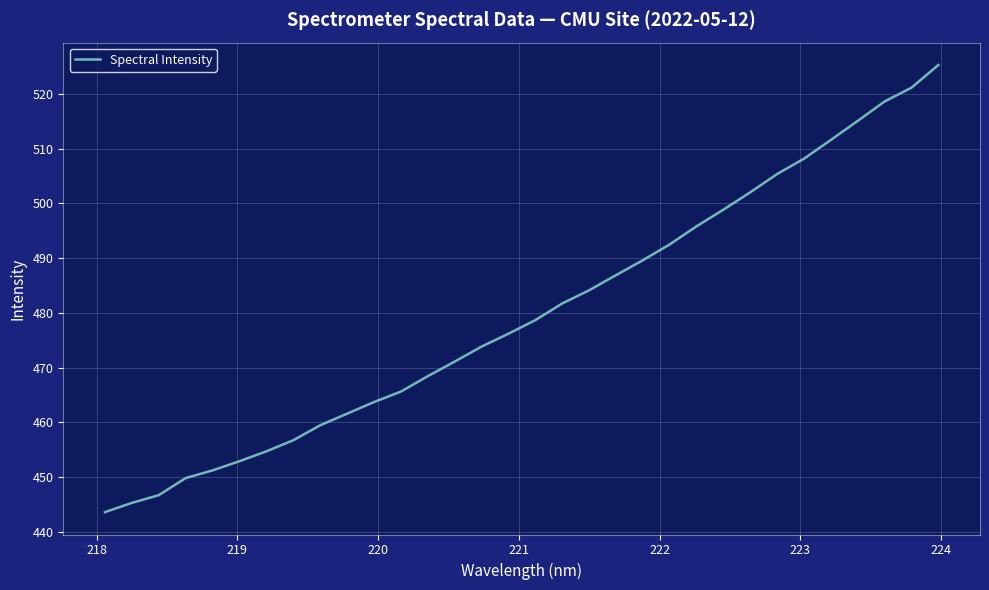

What is the maximum value shown in the chart?

525.2